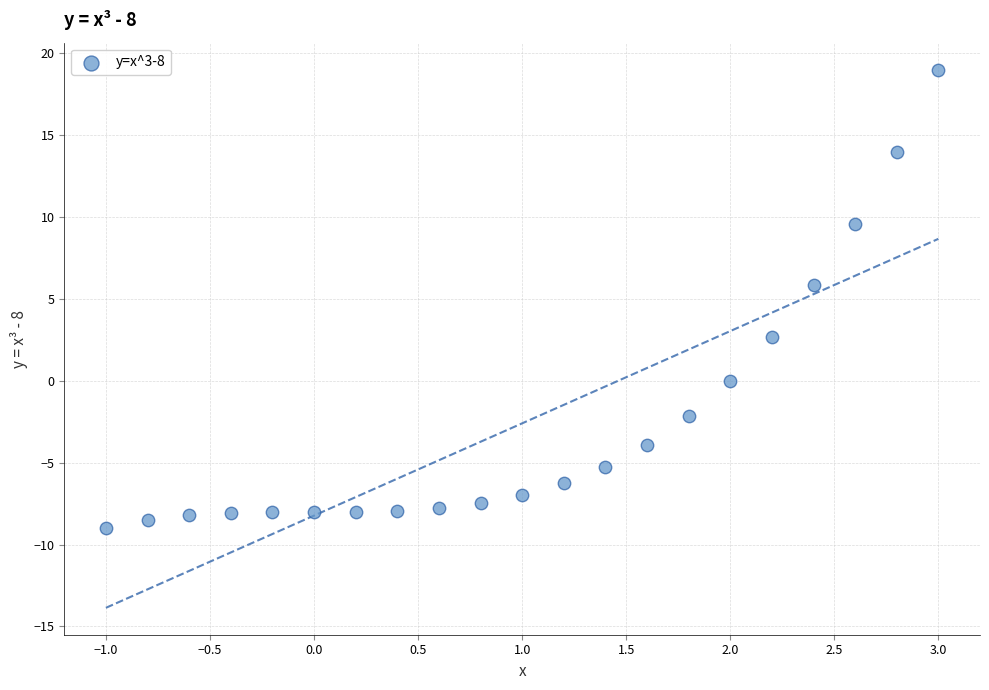

What Y value in the scatter plot is closest to 5?

5.8